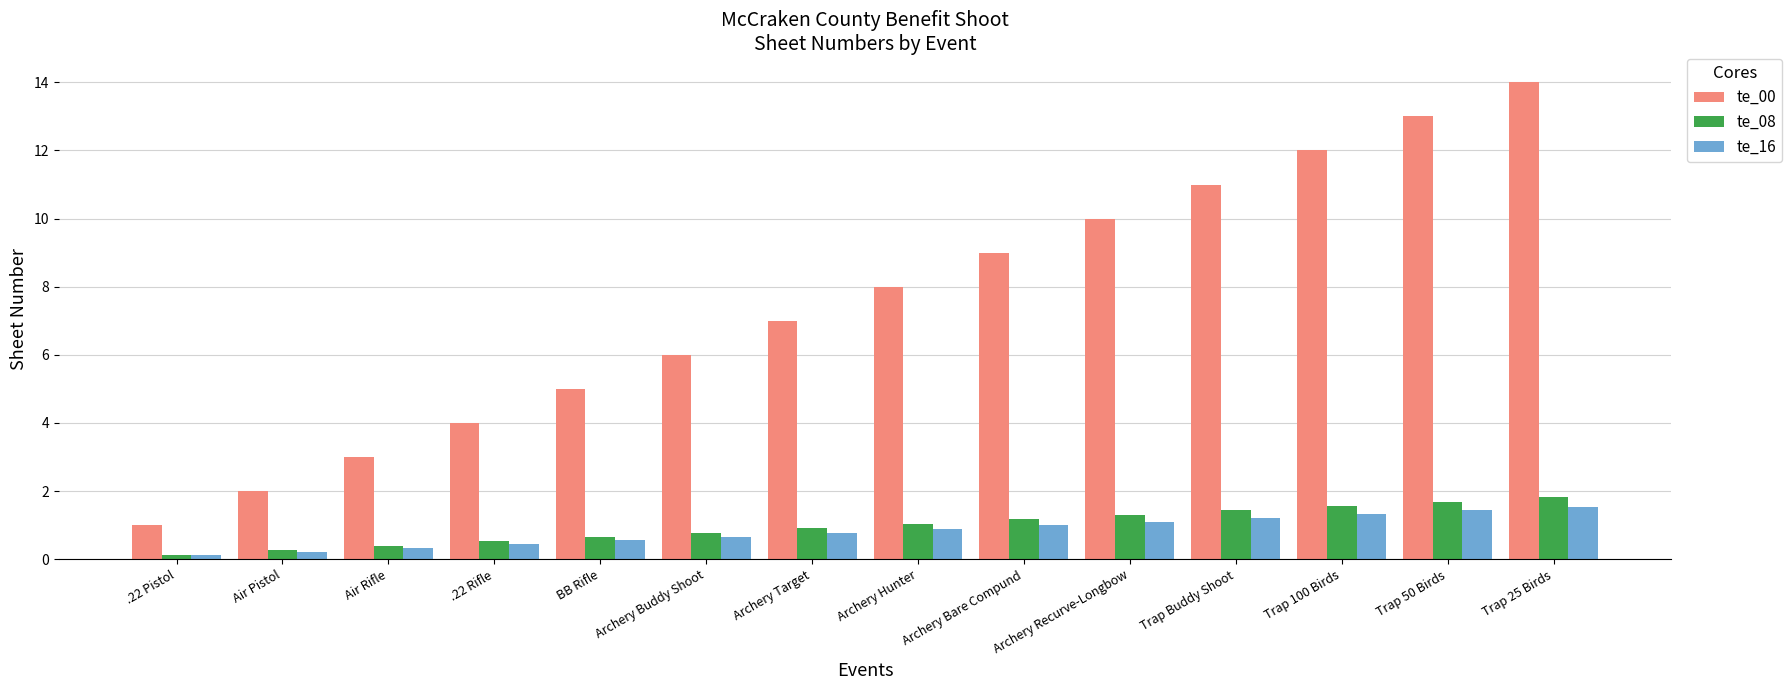

What position from the left is Archery Recurve-Longbow?

10